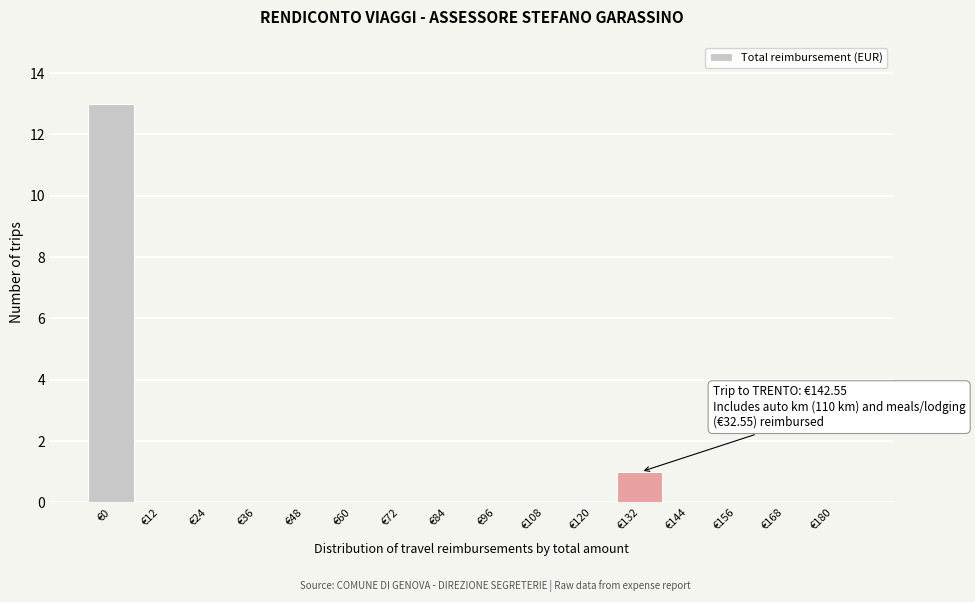

Reading left to right, list all the values displayed in this chart.

€0=13	€12=0	€24=0	€36=0	€48=0	€60=0	€72=0	€84=0	€96=0	€108=0	€120=0	€132=1	€144=0	€156=0	€168=0	€180=0